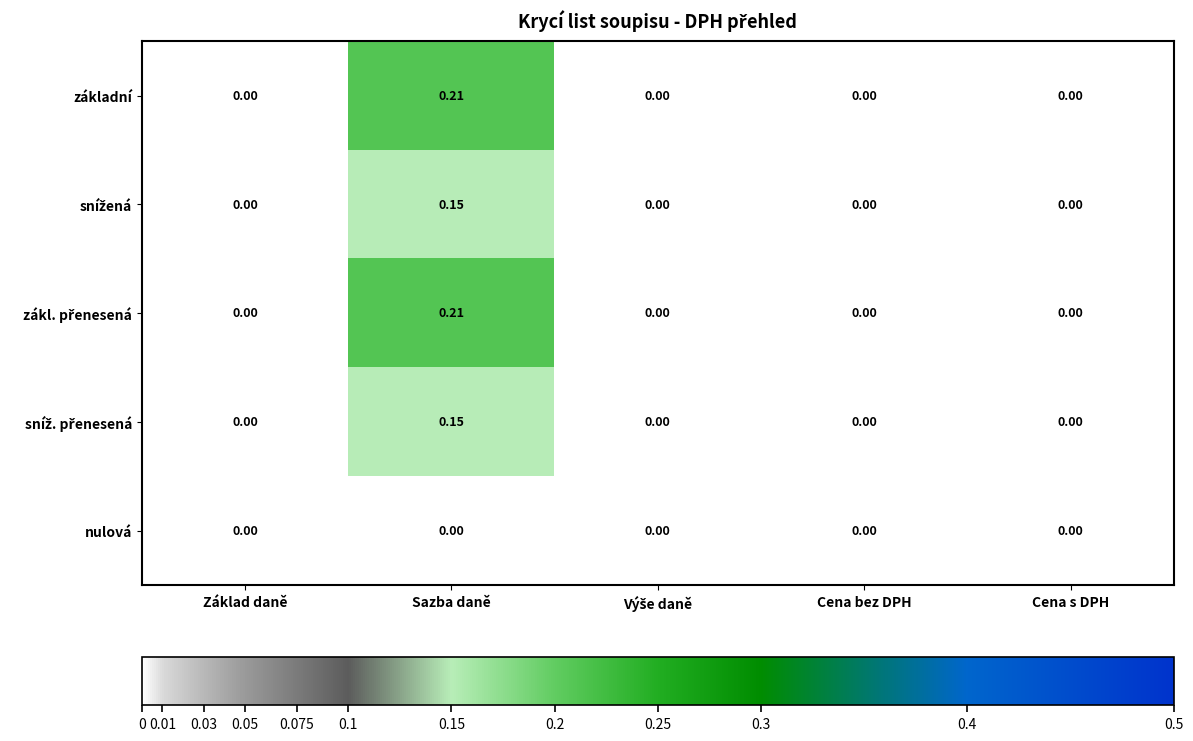

At which category is the sum across all series the highest?

Sazba daně